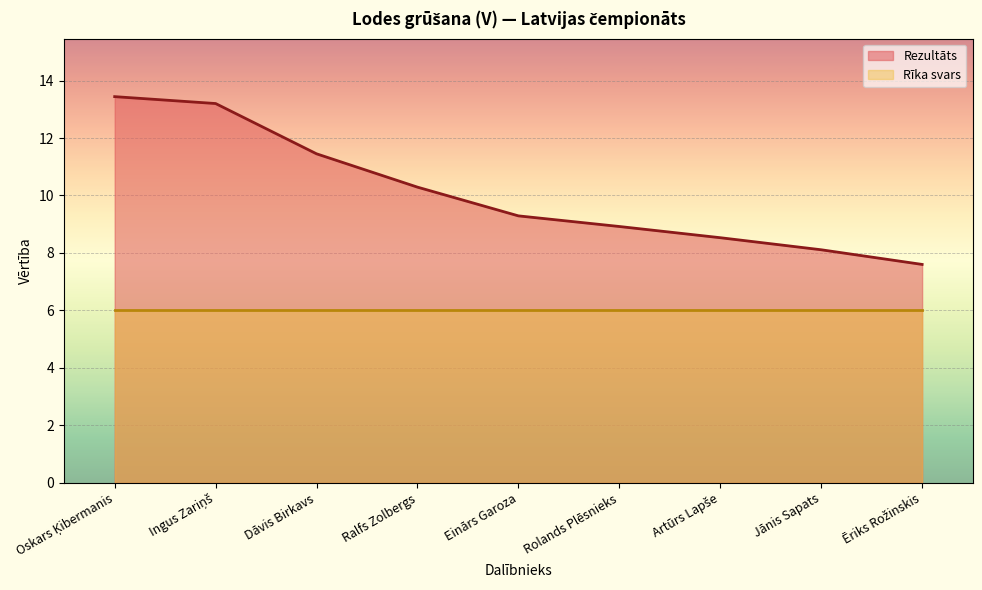

Rank the categories by value from lowest to highest.

Ēriks Rožinskis, Jānis Sapats, Artūrs Lapše, Rolands Plēsnieks, Einārs Garoza, Ralfs Zolbergs, Dāvis Birkavs, Ingus Zariņš, Oskars Ķibermanis